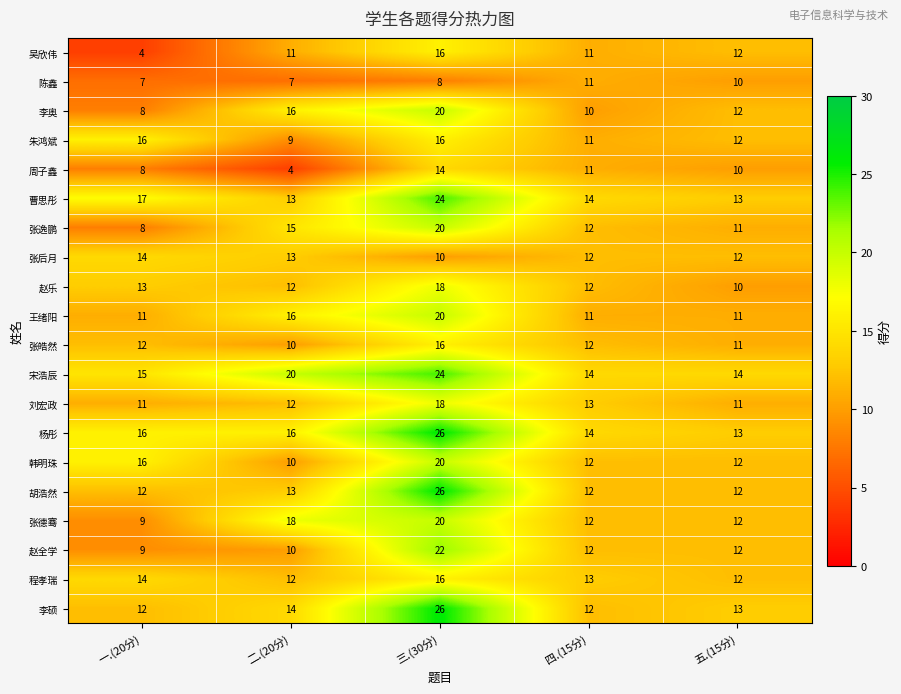

What value does the 宋浩辰 series have at 二.(20分), to the nearest 10?

20